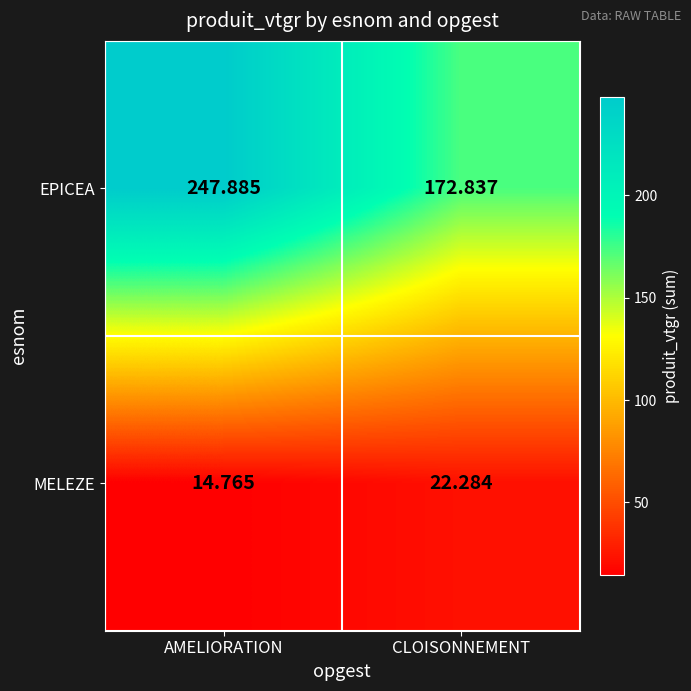

Where is EPICEA nearest to the value 210?

CLOISONNEMENT